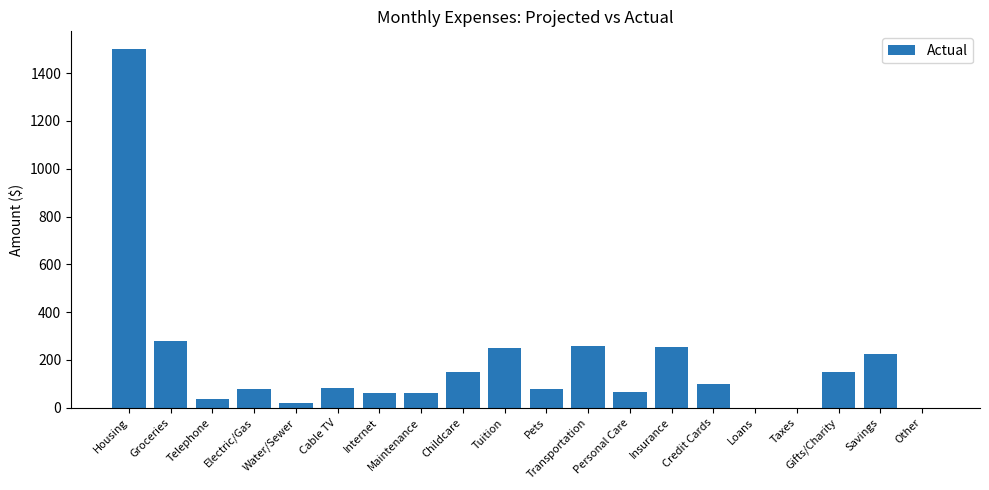

Between Housing and Other, which is larger?

Housing